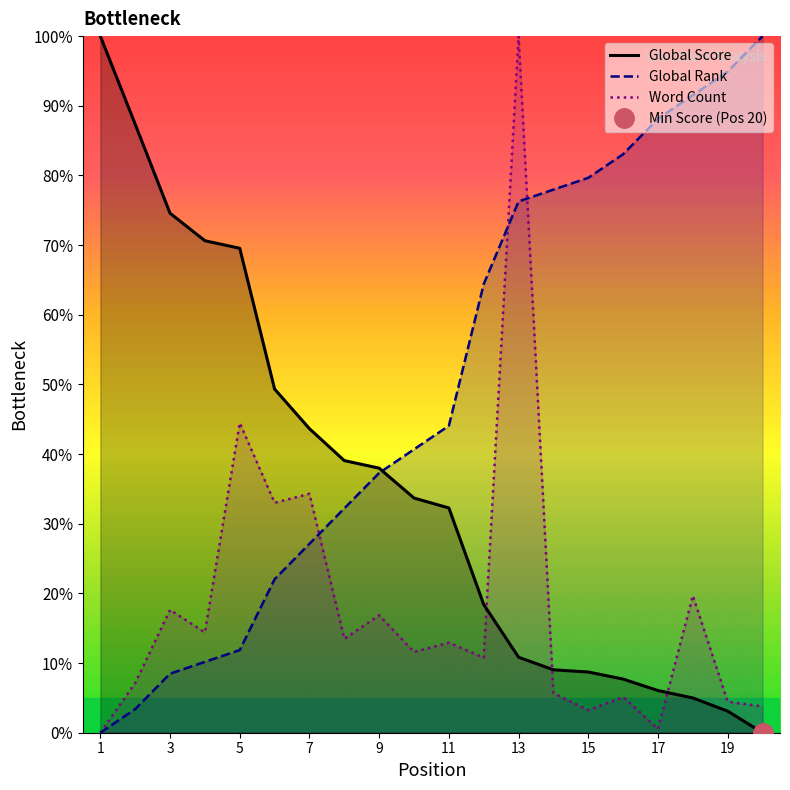

What is the value of the Word Count point at the 2nd from the left?

7.1